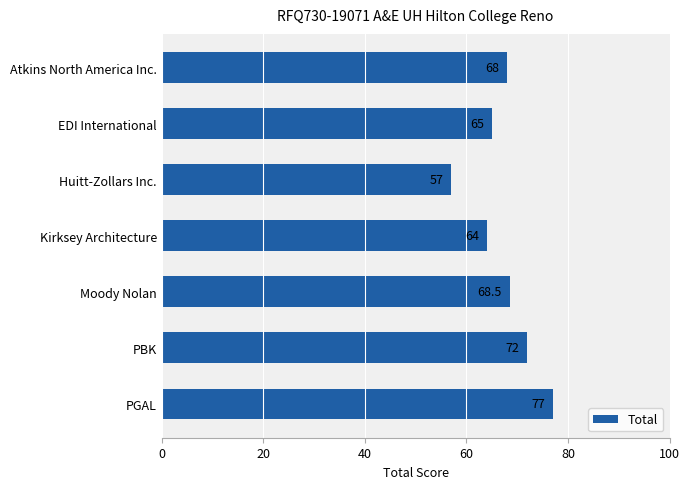

At which category does the chart reach its minimum across all series?

Huitt-Zollars Inc.